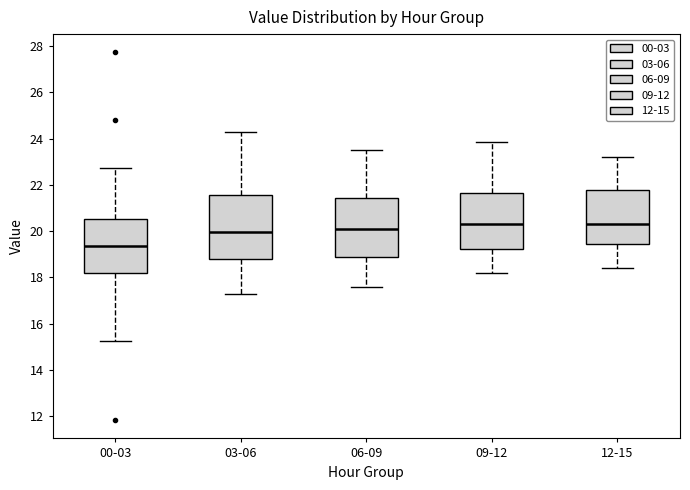

Reading left to right, read every box against the y-axis: the position of its median line, the range the box covers, and the ends of its whiskers. The values are not printed on the chart, so give them approximately, as read against the axis.

00-03: median 19.4, box 18.2 to 20.6, whiskers 15.2 to 22.8
03-06: median 20.0, box 18.8 to 21.6, whiskers 17.2 to 24.2
06-09: median 20.2, box 18.8 to 21.4, whiskers 17.6 to 23.6
09-12: median 20.4, box 19.2 to 21.6, whiskers 18.2 to 23.8
12-15: median 20.4, box 19.4 to 21.8, whiskers 18.4 to 23.2